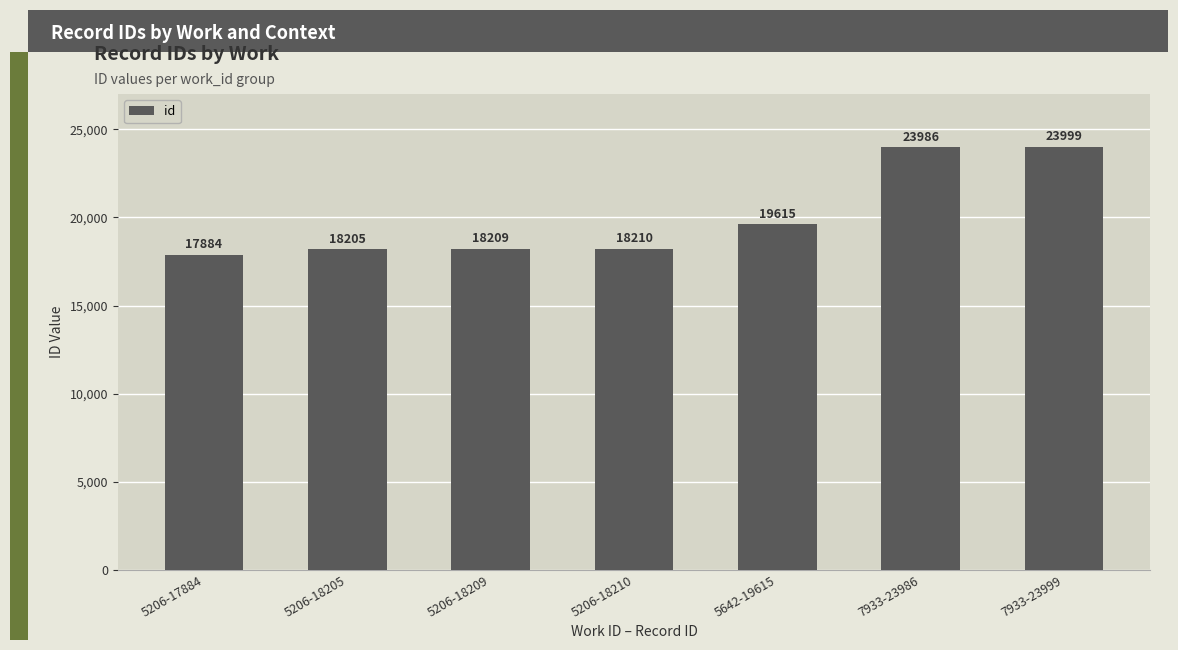

What is the minimum value shown in the chart?

17884